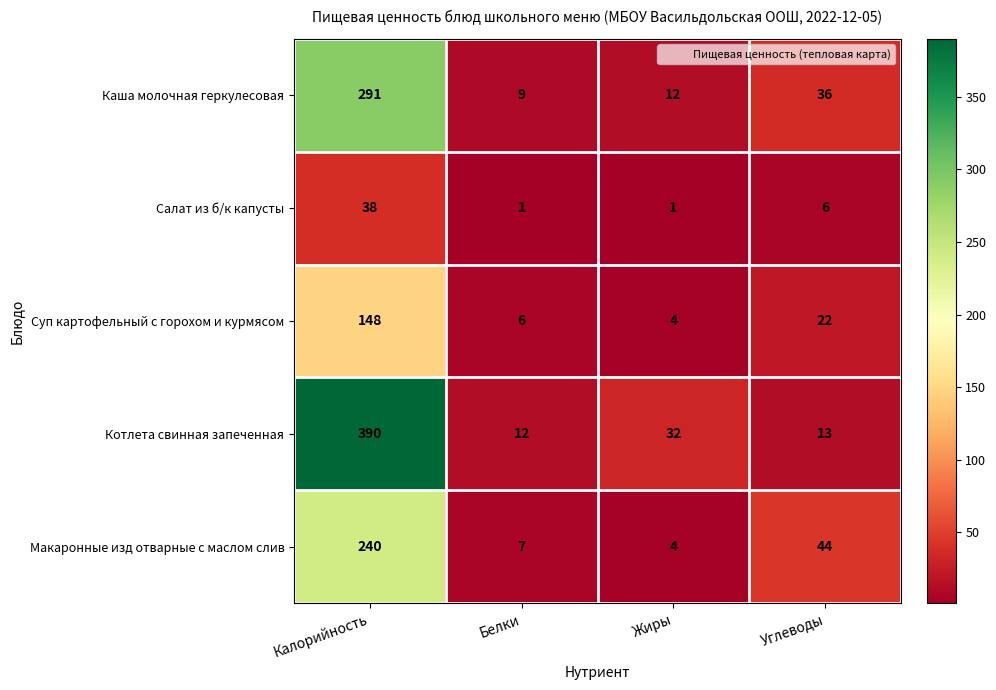

Where is Каша молочная геркулесовая nearest to the value 150?

Углеводы